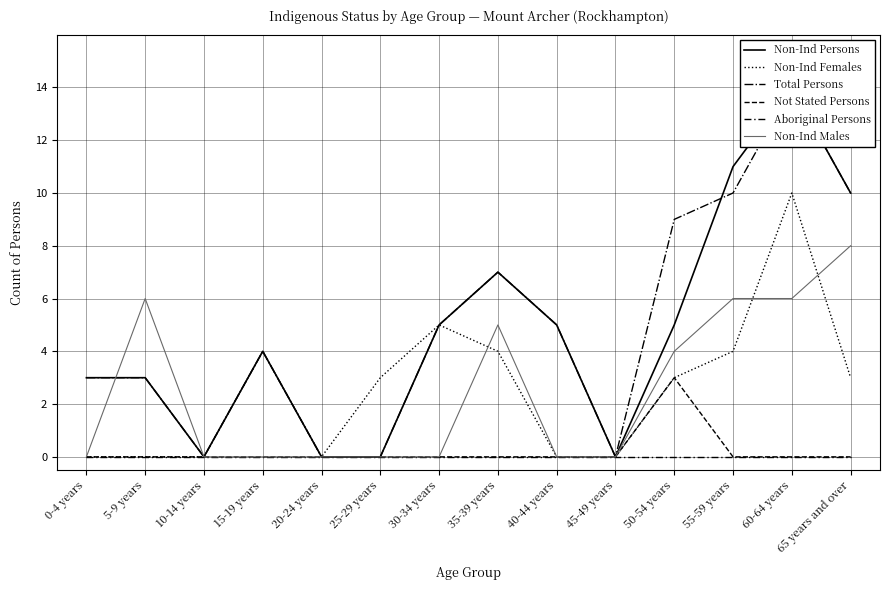

True or false: Aboriginal Persons has more than 1 points higher than both neighbors.

False